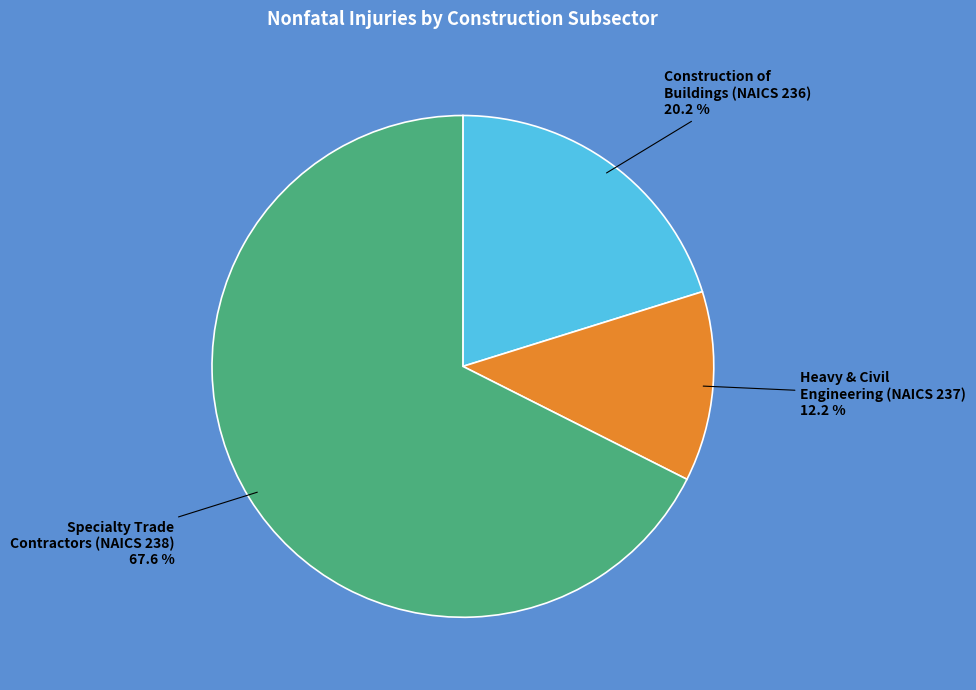

Does any single category account for the majority?

Yes